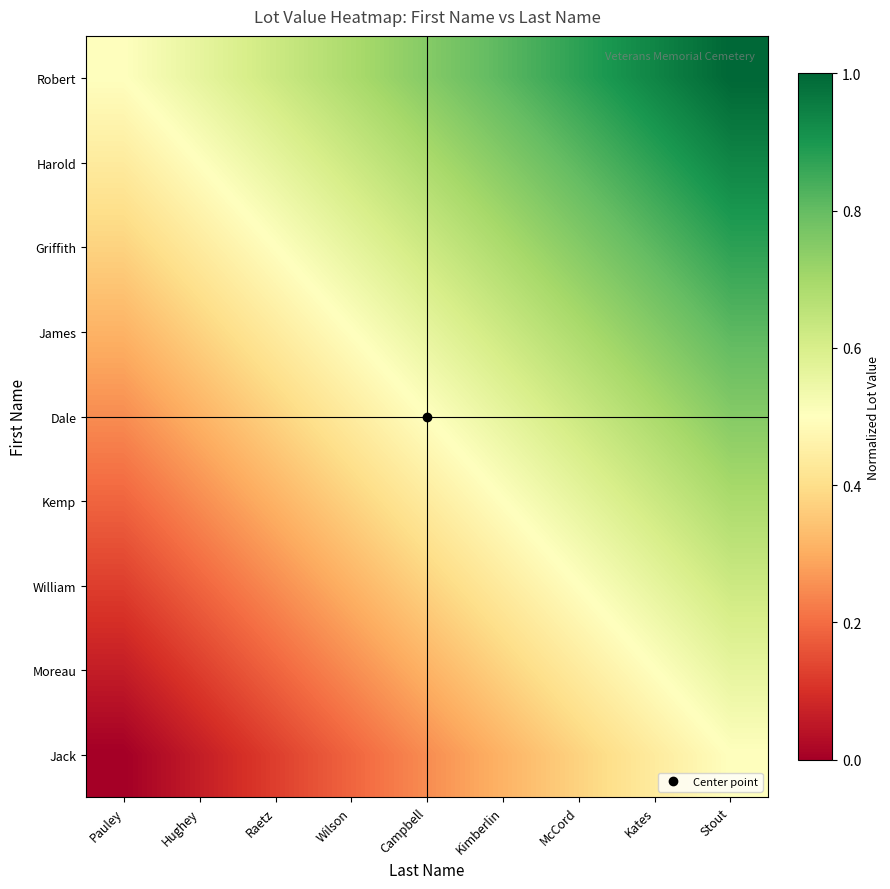

At how many categories does at least one series exceed 0?

9